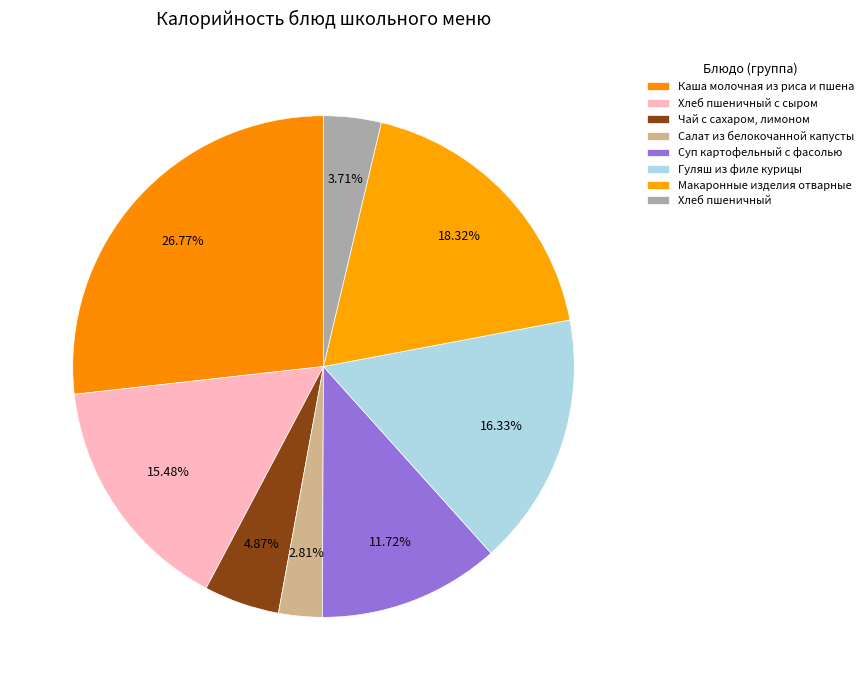

How many segments does this pie chart have?

8